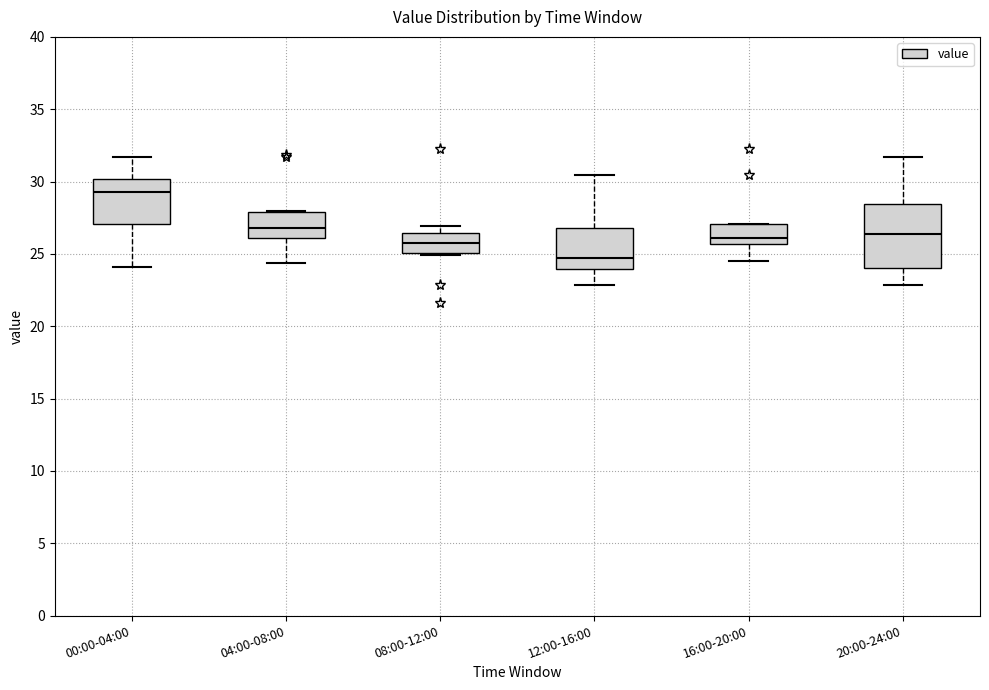

Where does the upper whisker of the box for 12:00-16:00 end on the y-axis? The values are not printed on the chart, so give them approximately, as read against the axis.

30.5